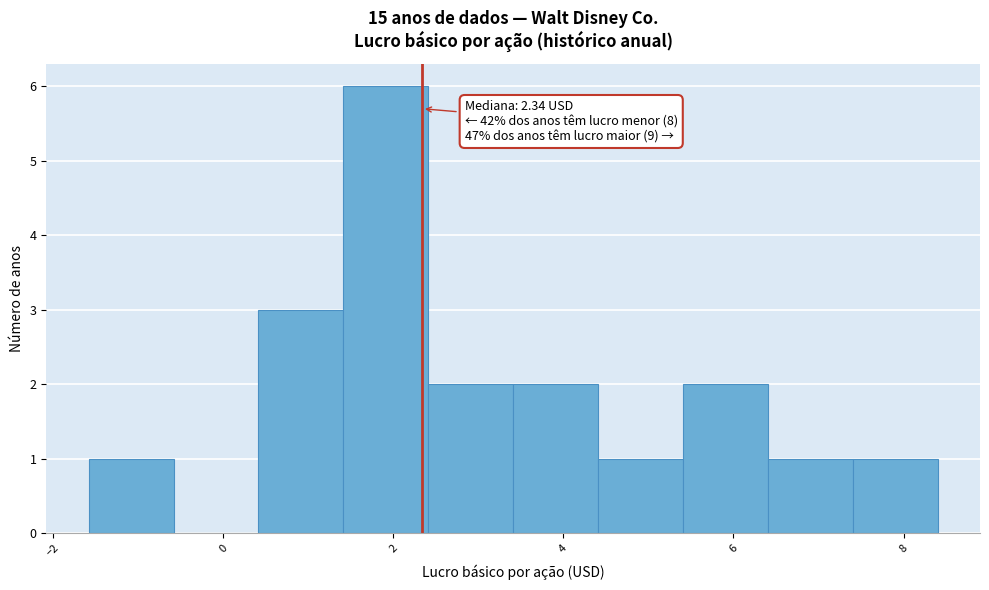

Which range on the x-axis has the tallest bar?

1.4 to 2.4